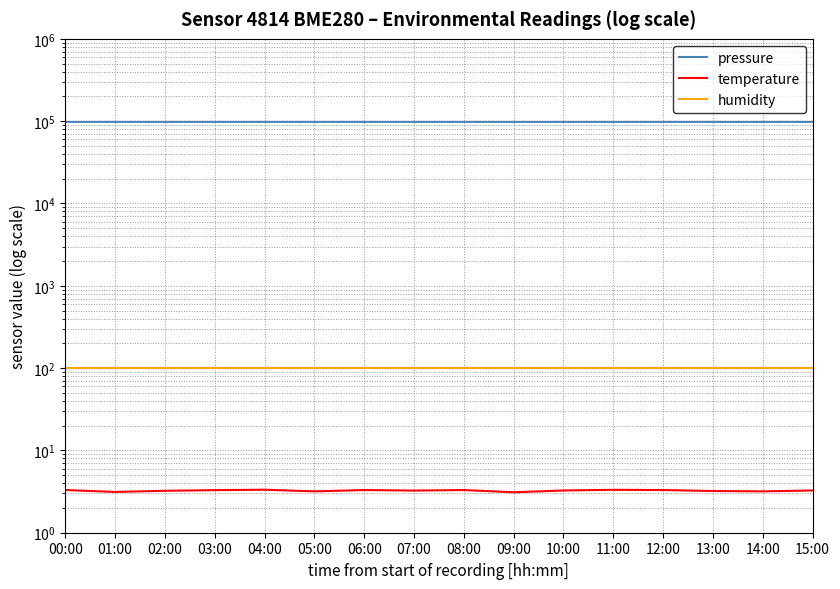

Is it true that pressure equals 168549.4 at 05:00?

False